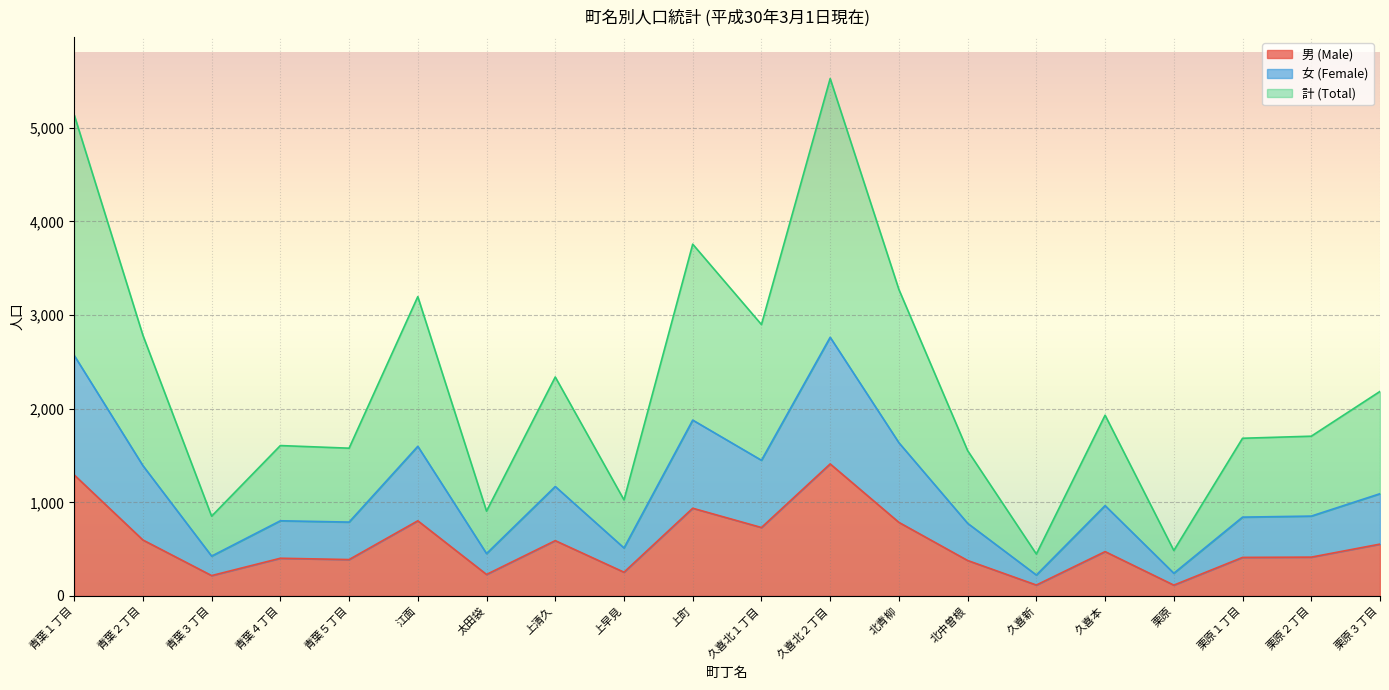

True or false: 計 (Total) has a value of 1578 at 青葉５丁目.

True